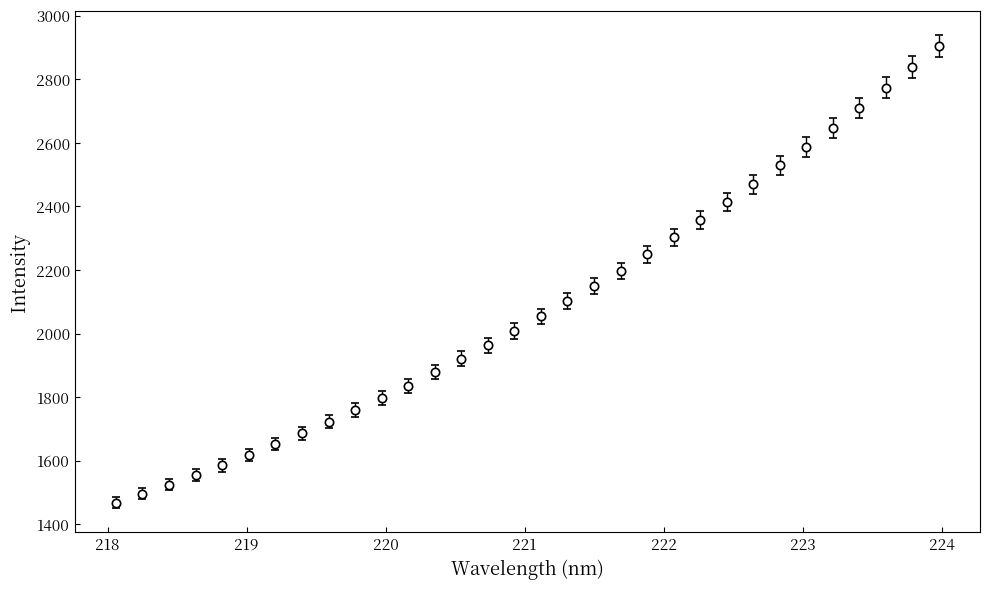

True or false: there are more than 2 points higher than both neighbors.

False